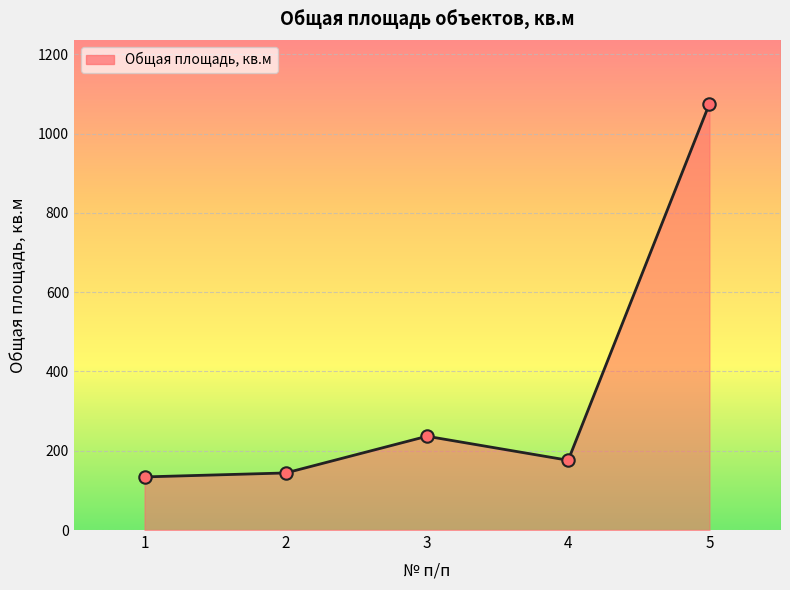

Which has a higher value, 1 or 5?

5